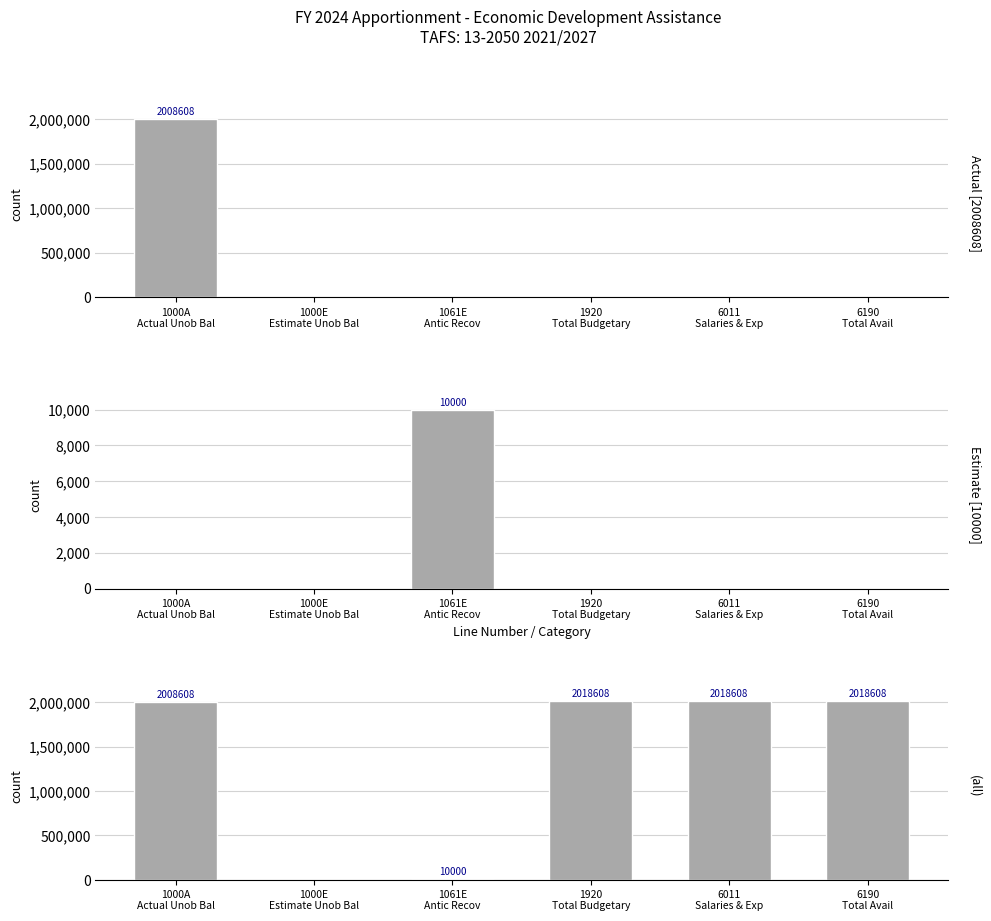

The value of Estimate (1061E) at 1920
Total Budgetary is -4051. True or false?

False